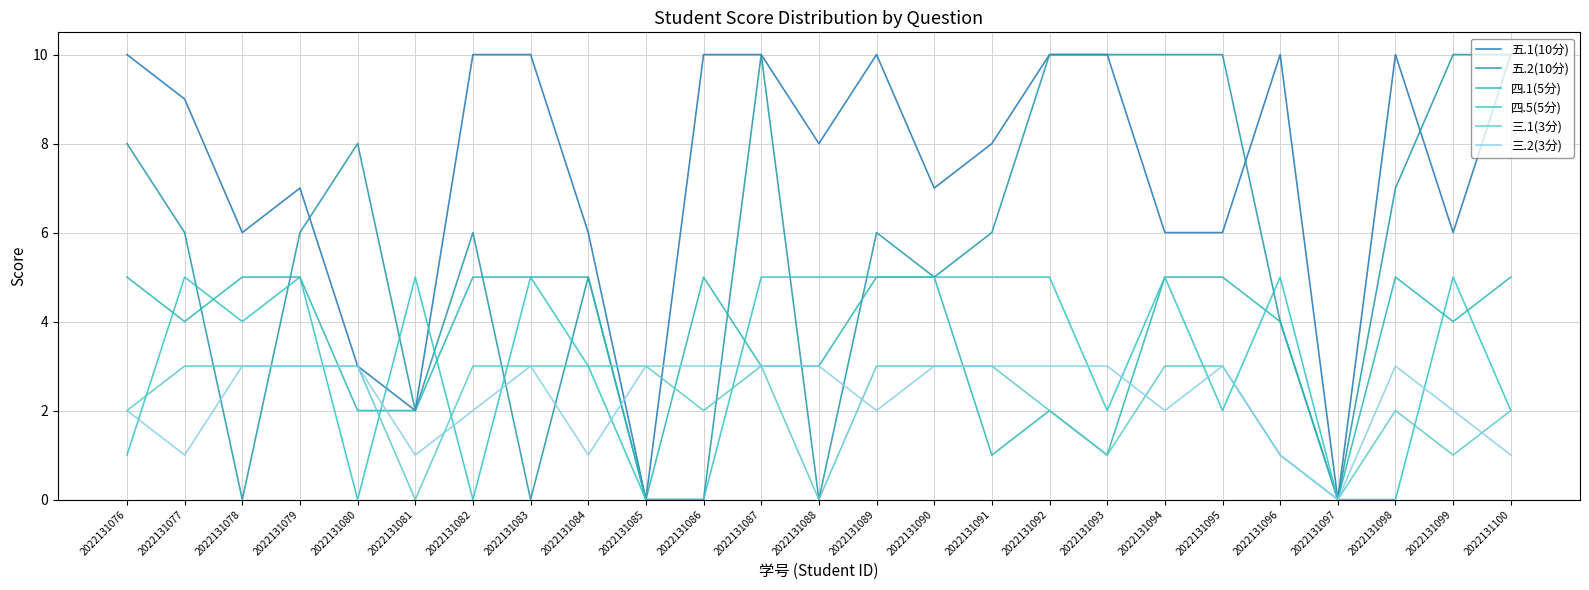

Is this an area chart (filled region under the line)?

No